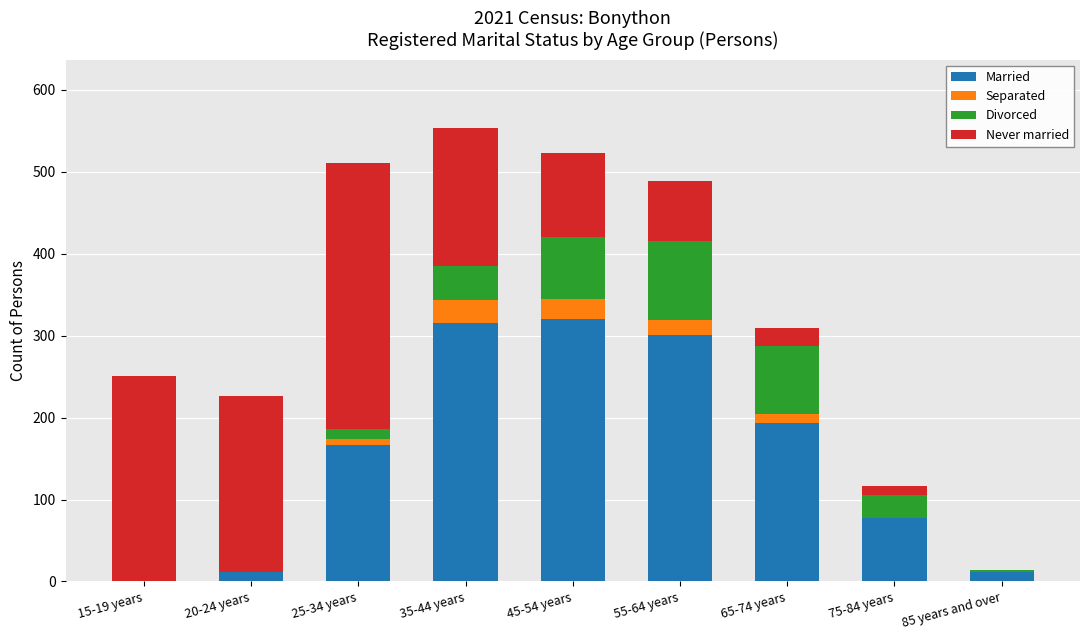

Are the bars grouped side by side (vs. stacked)?

No